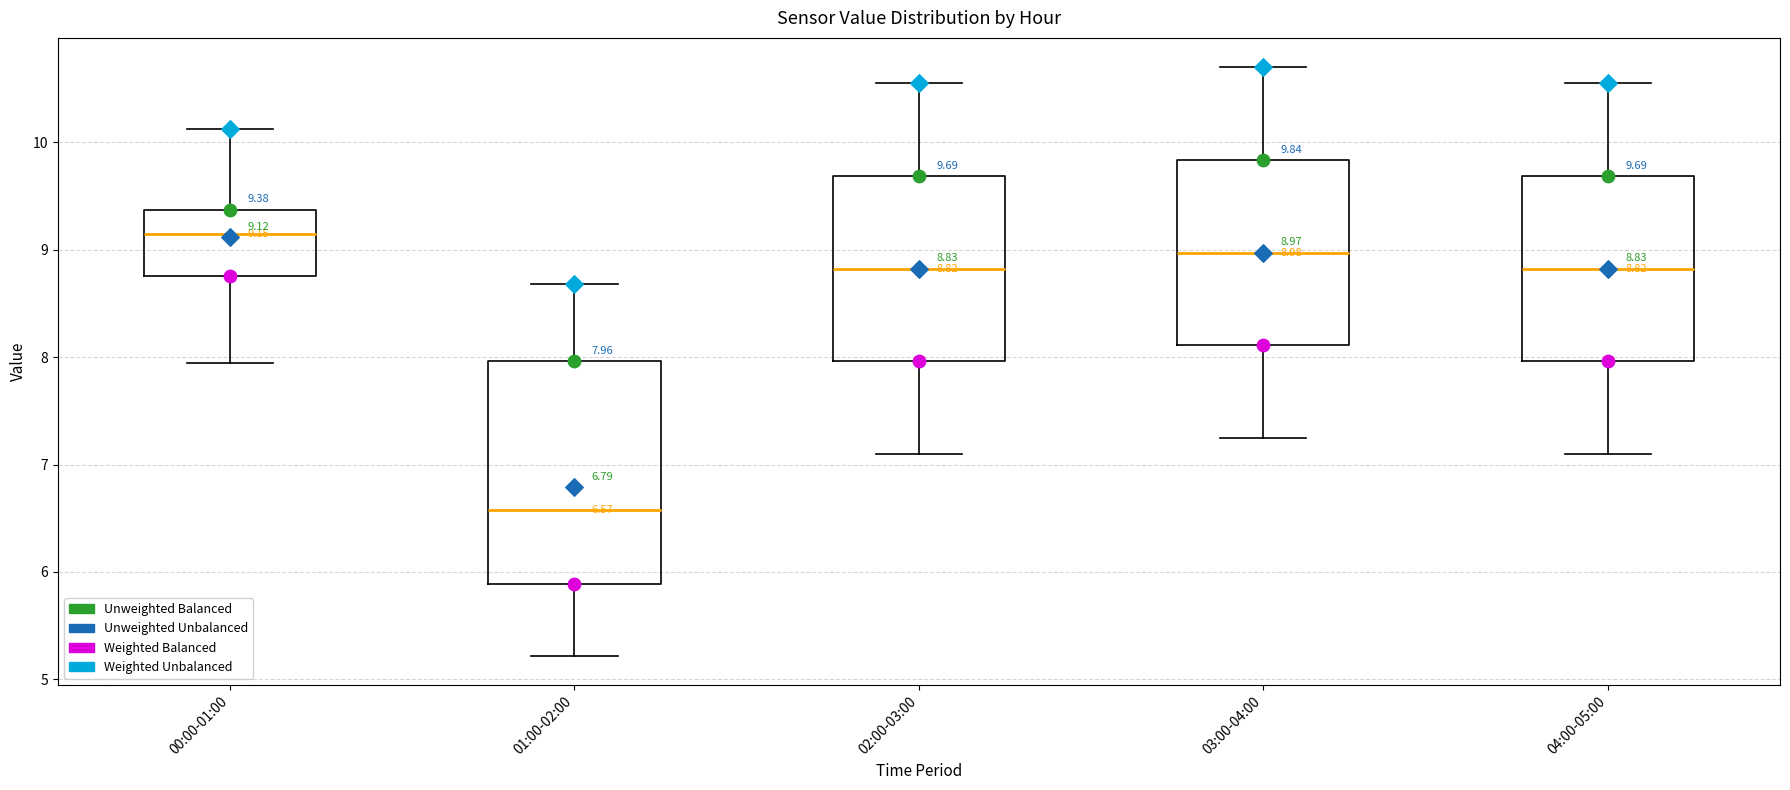

Which box has the lowest median line?

01:00-02:00